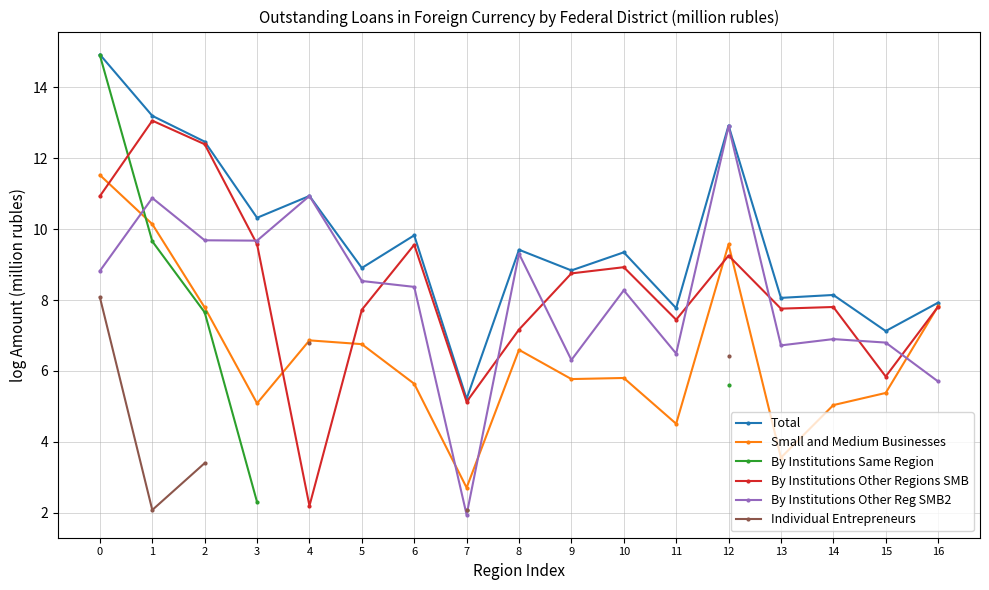

True or false: Total and Small and Medium Businesses intersect in this chart.

False